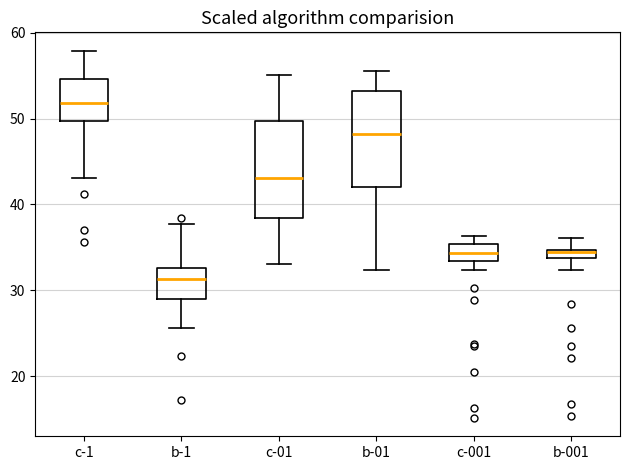

Which box has the highest median line?

c-1